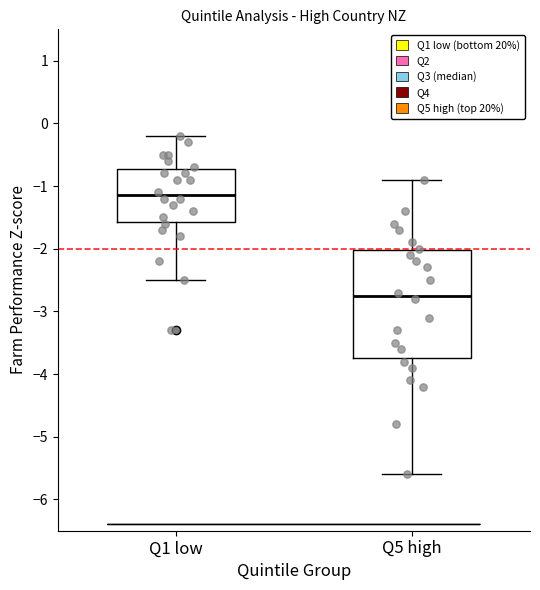

Where does the median line of the box for Q5 high sit on the y-axis? The values are not printed on the chart, so give them approximately, as read against the axis.

-2.7